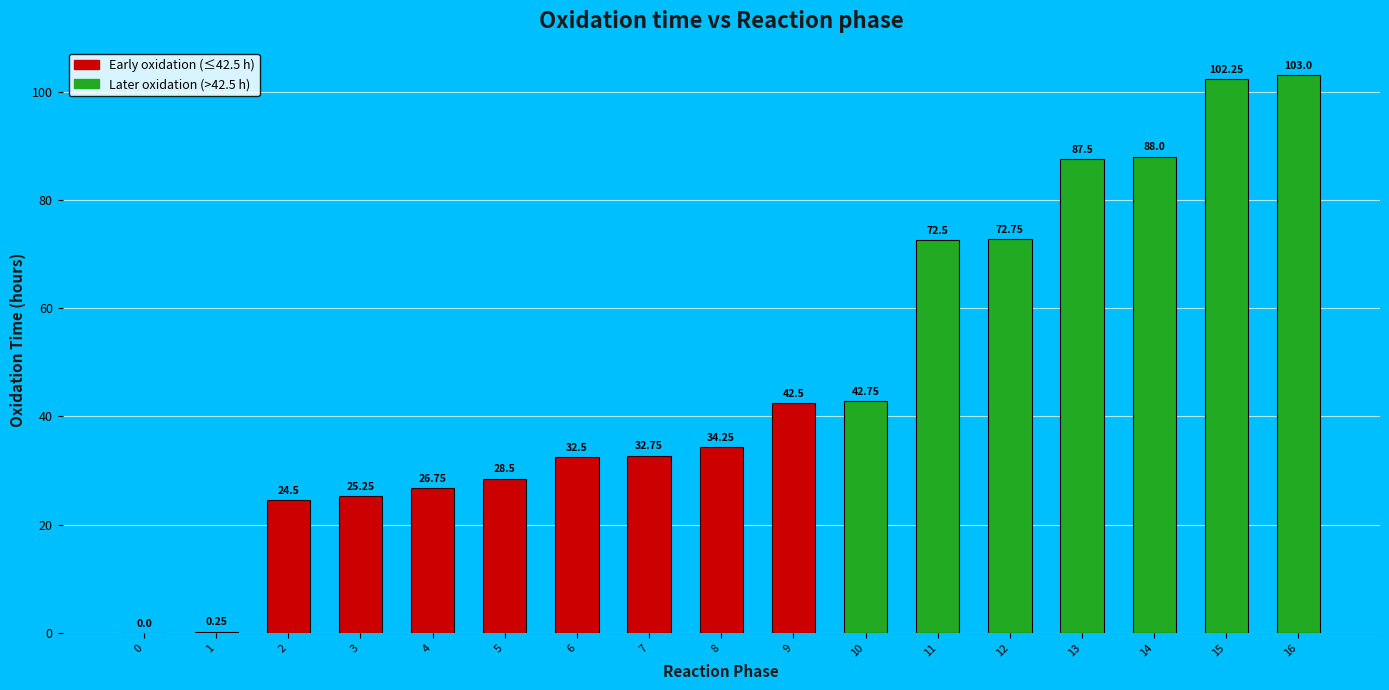

How many distinct data groups are displayed?

1